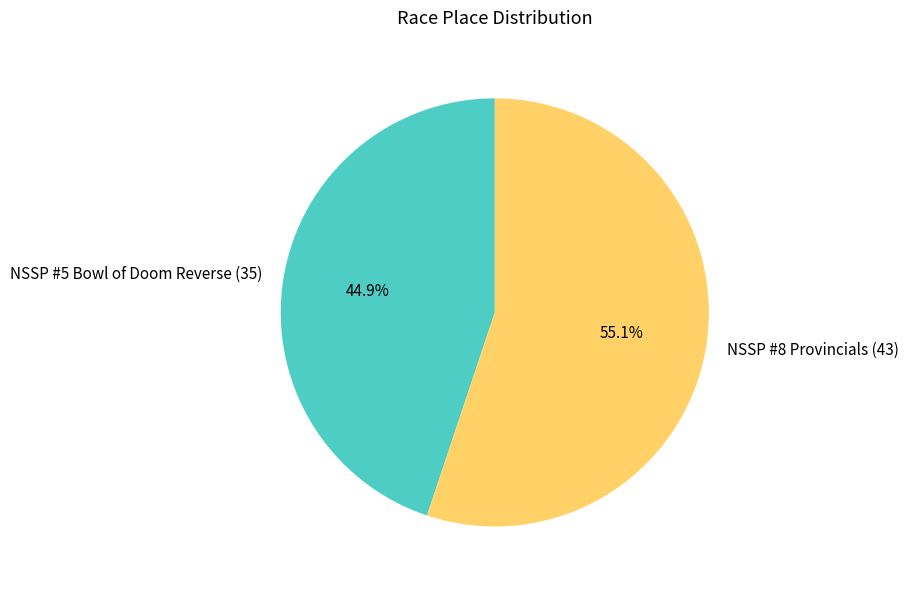

Between NSSP #8 Provincials and NSSP #5 Bowl of Doom Reverse, which is larger?

NSSP #8 Provincials